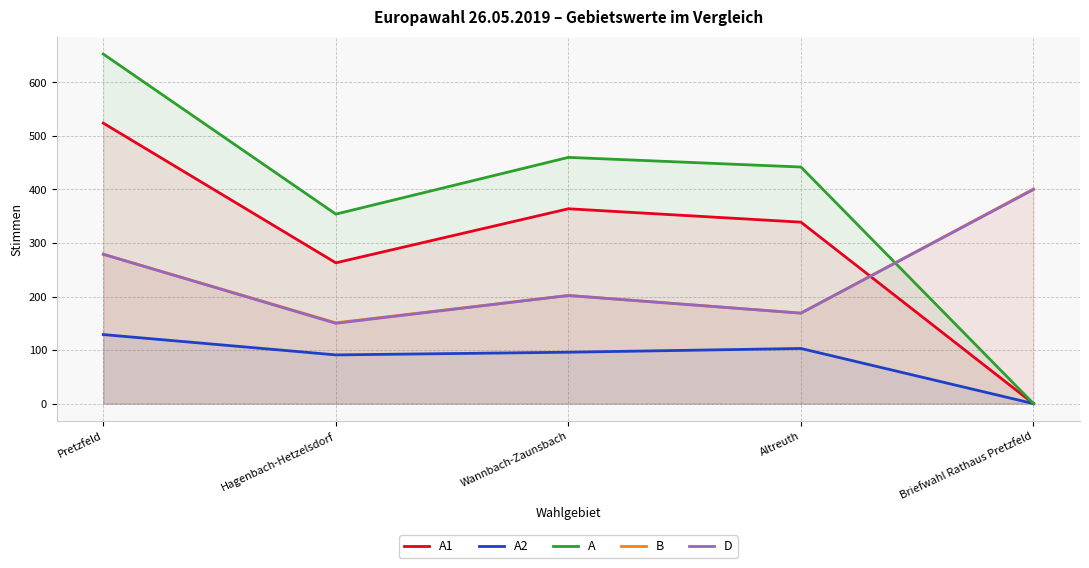

What are all the series names shown in the legend?

A1, A2, A, B, D